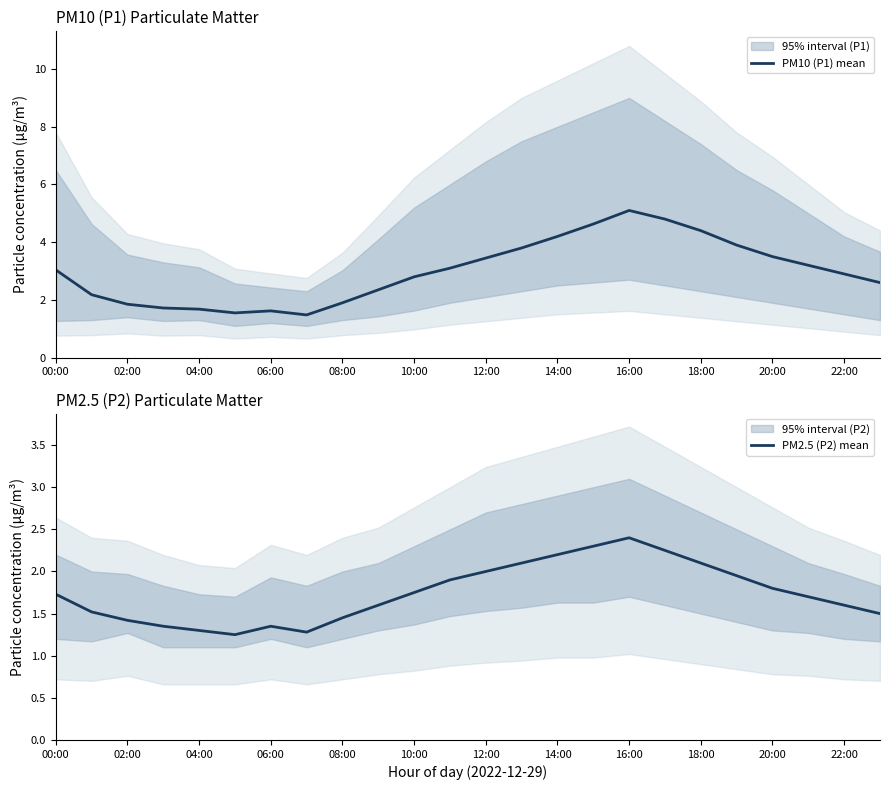

Reading left to right, list all the values displayed in this chart.

PM10 (P1) mean: 3.0	2.2	1.9	1.7	1.7	1.6	1.6	1.5	1.9	2.4	2.8	3.1	3.5	3.8	4.2	4.6	5.1	4.8	4.4	3.9	3.5	3.2	2.9	2.6
PM2.5 (P2) mean: 1.7	1.5	1.4	1.4	1.3	1.2	1.4	1.3	1.4	1.6	1.8	1.9	2.0	2.1	2.2	2.3	2.4	2.2	2.1	1.9	1.8	1.7	1.6	1.5